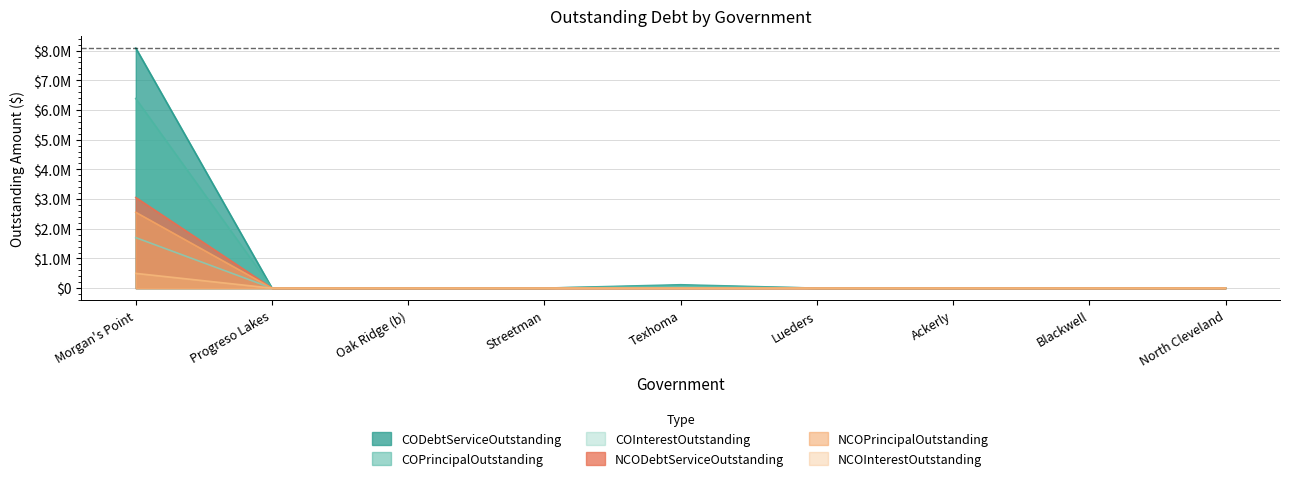

True or false: NCODebtServiceOutstanding has more than 0 points higher than both neighbors.

False